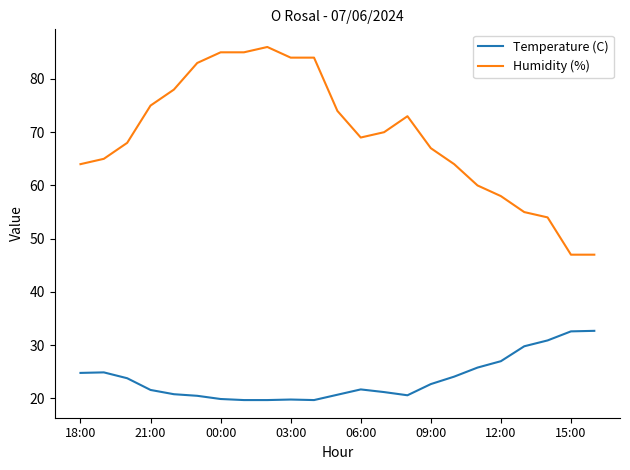

Does the chart have visible grid lines?

No